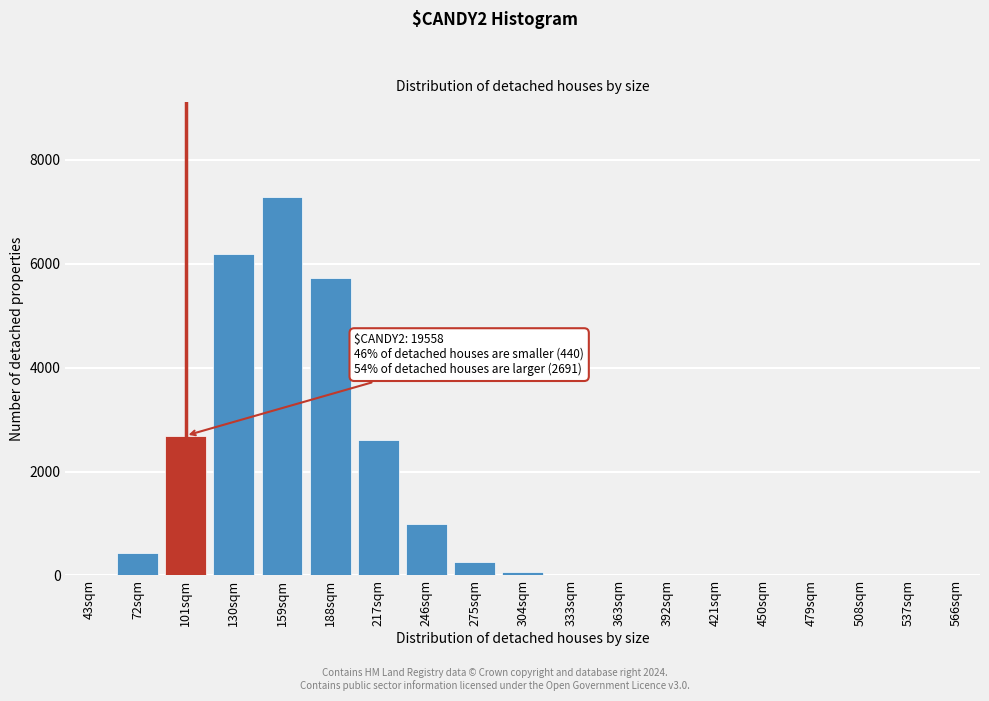

What is the sum of all values?

26258